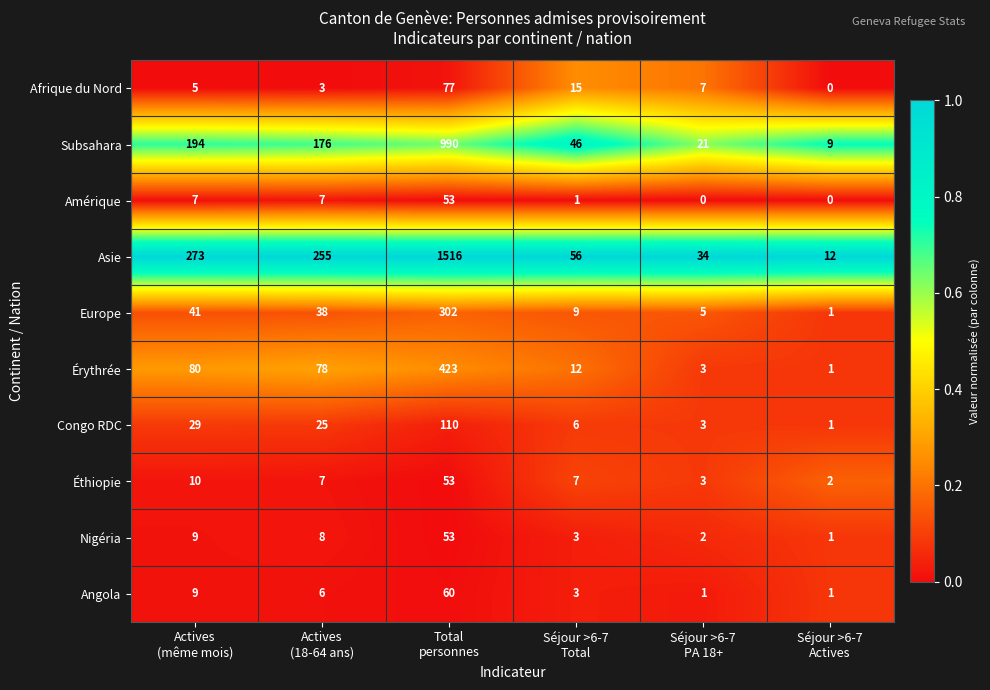

What is the maximum value for Érythrée?

423